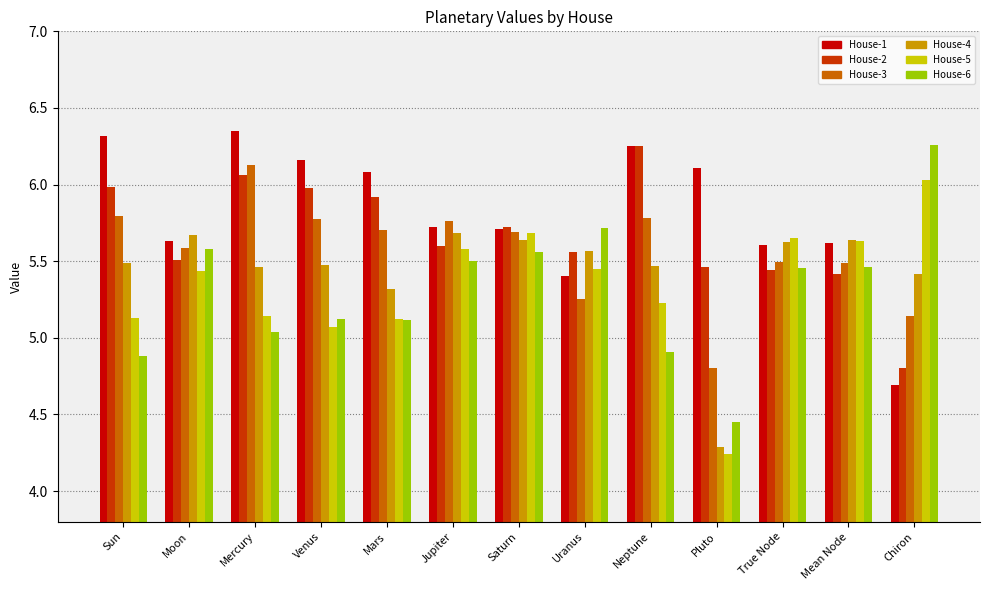

At which category does the chart reach its minimum across all series?

Pluto